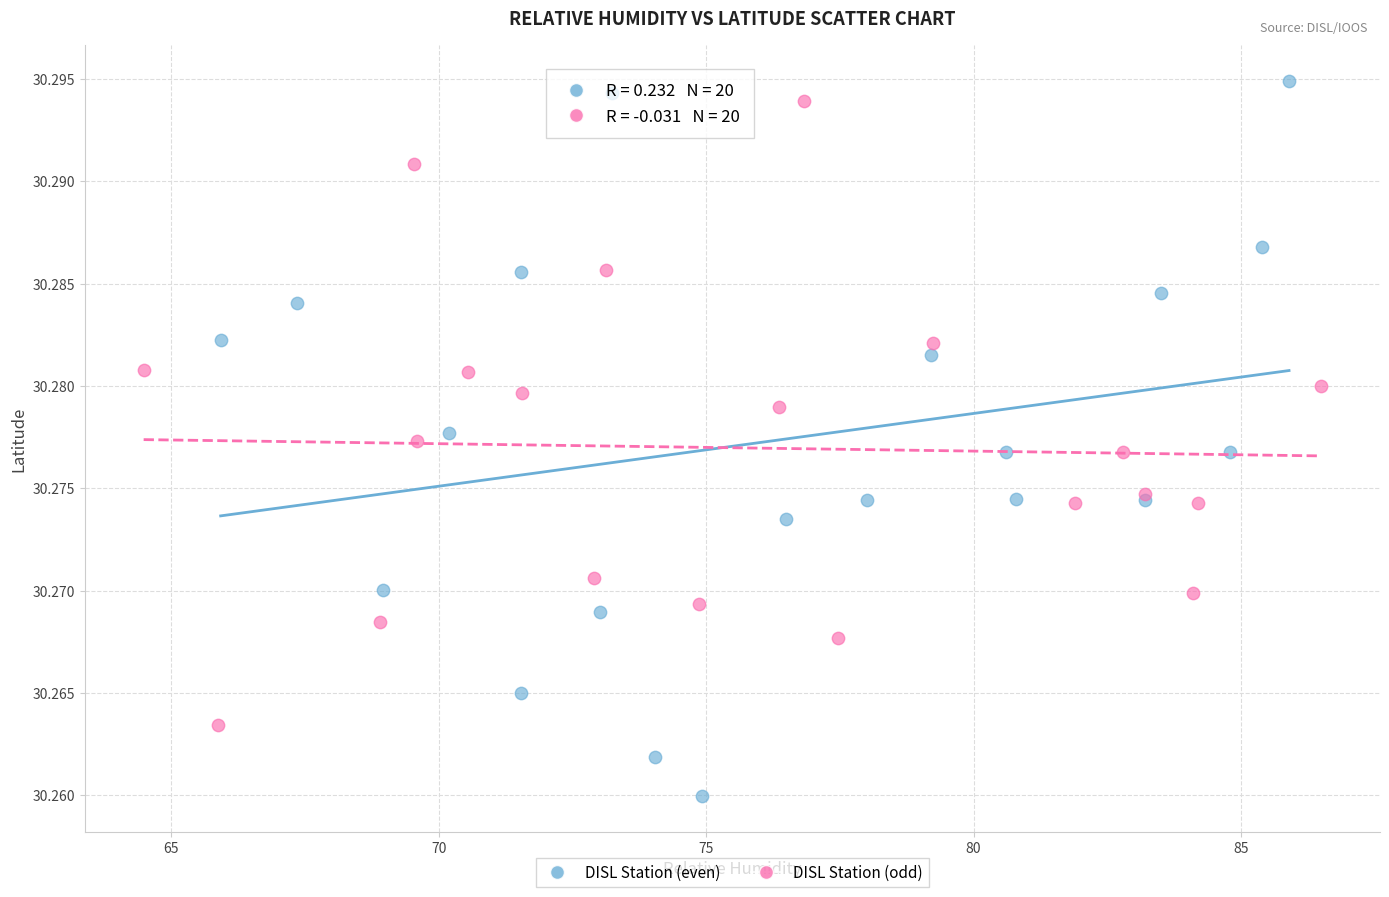

Which series has the largest Y range (max minus min)?

DISL Station (even)